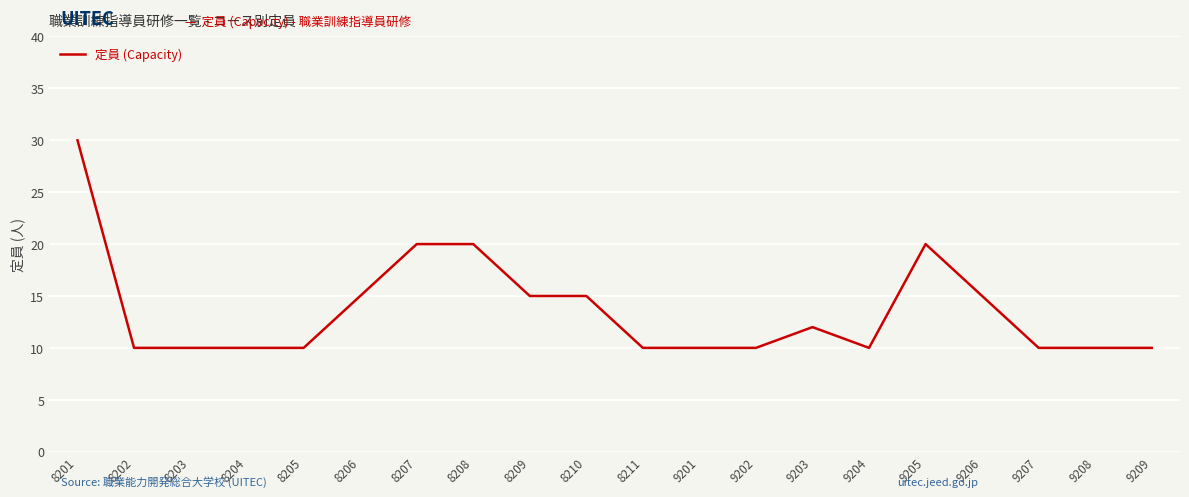

True or false: the data shows 10 at 8205.

True